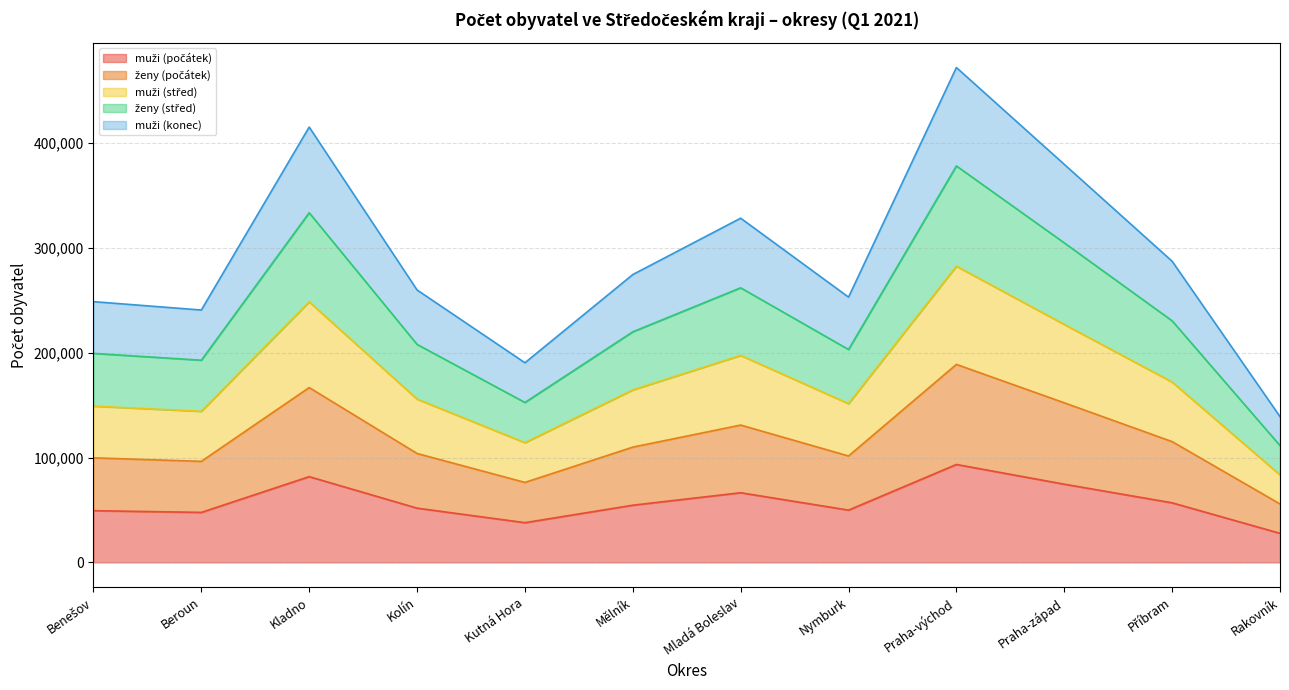

What is the total value across all series at Kolín?

259993